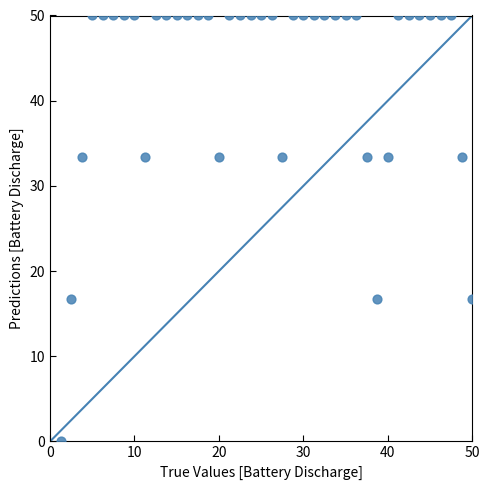

What is the range of Y values (max minus min)?

50.0